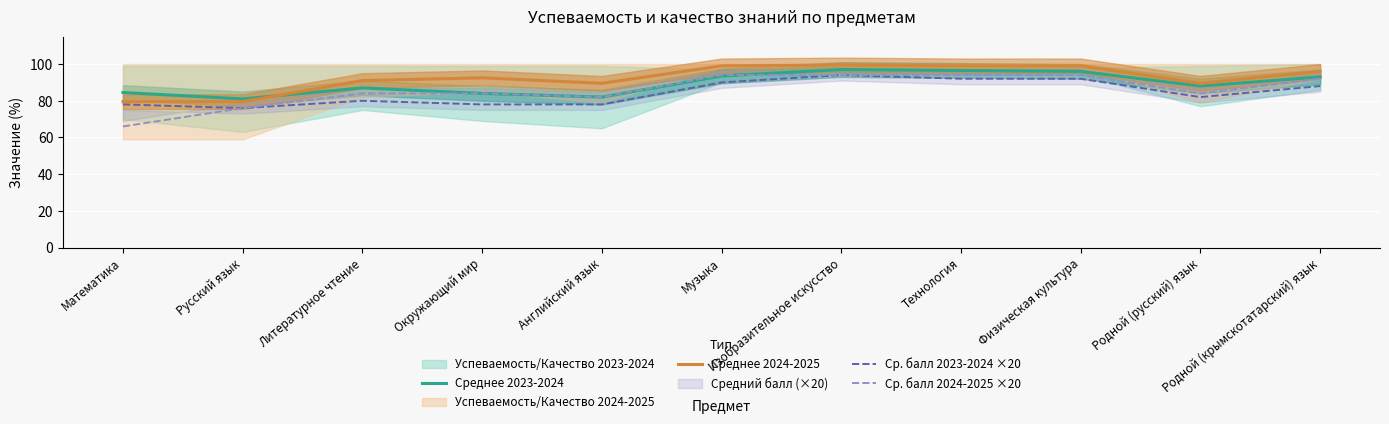

Is the value of Среднее 2023-2024 at Музыка greater than the value of Среднее 2024-2025 at Музыка?

No